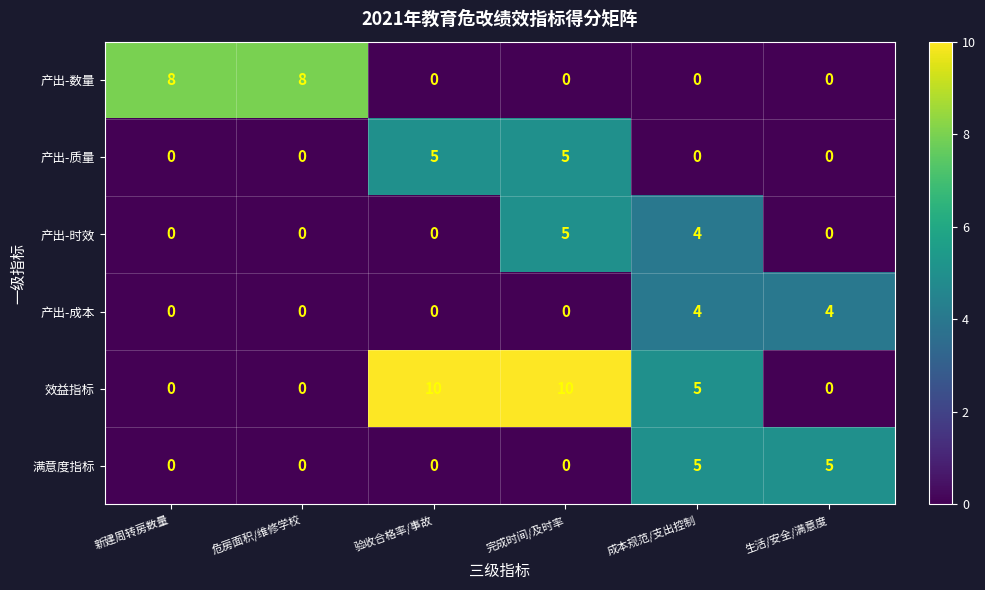

What is the total value across all series at 完成时间/及时率?

20